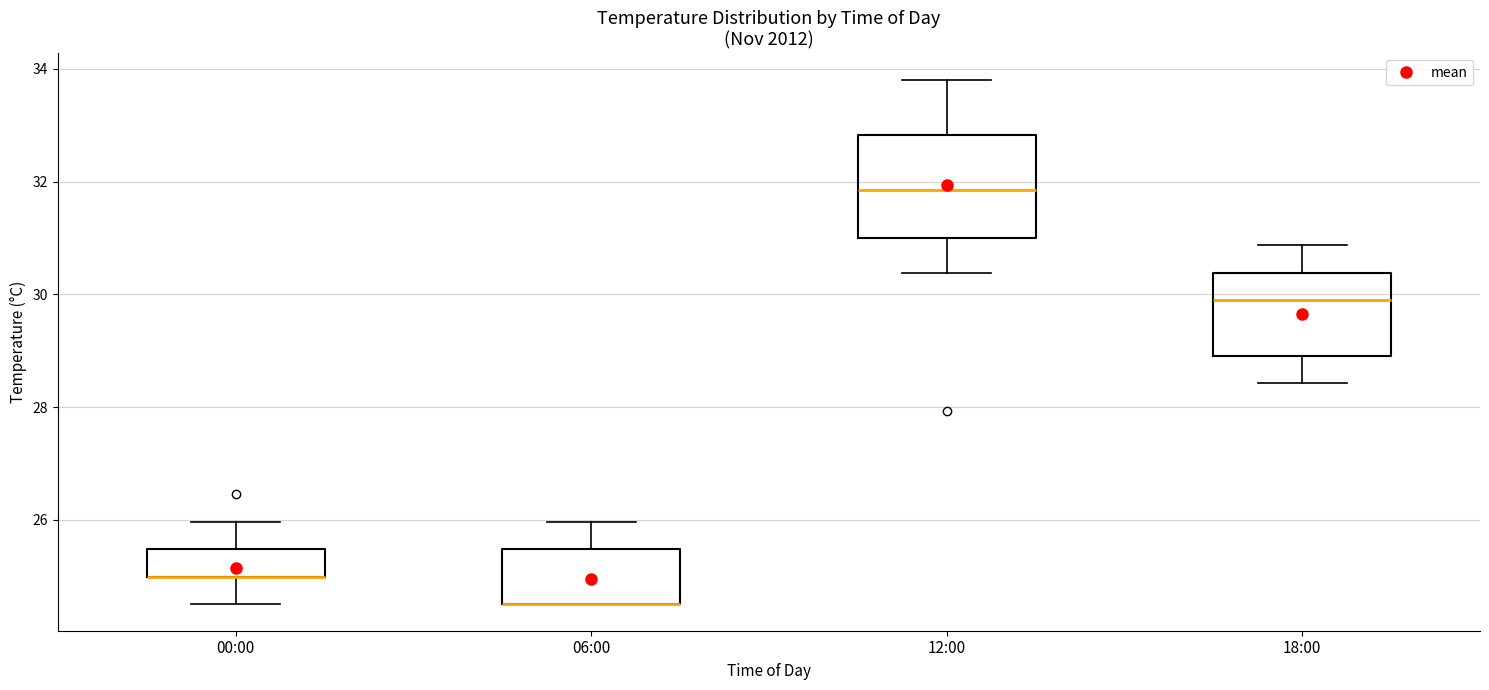

Where does the lower whisker of the box for 00:00 end on the y-axis? The values are not printed on the chart, so give them approximately, as read against the axis.

24.6